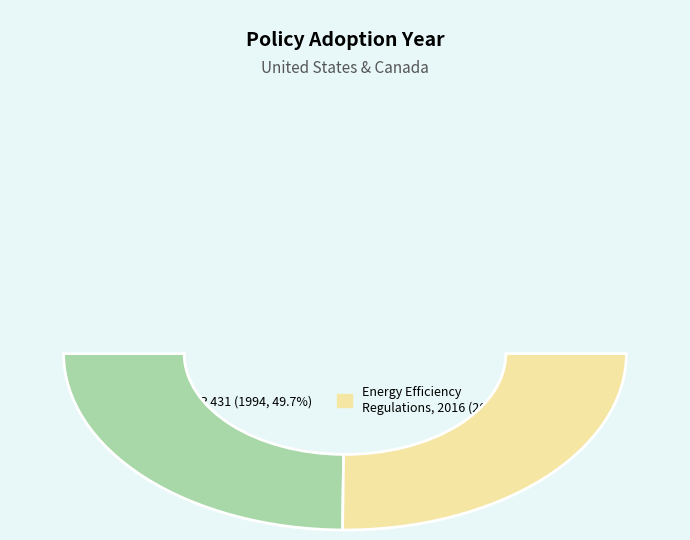

Which has a higher value, 10 CFR 431 or Energy Efficiency Regulations, 2016?

Energy Efficiency Regulations, 2016